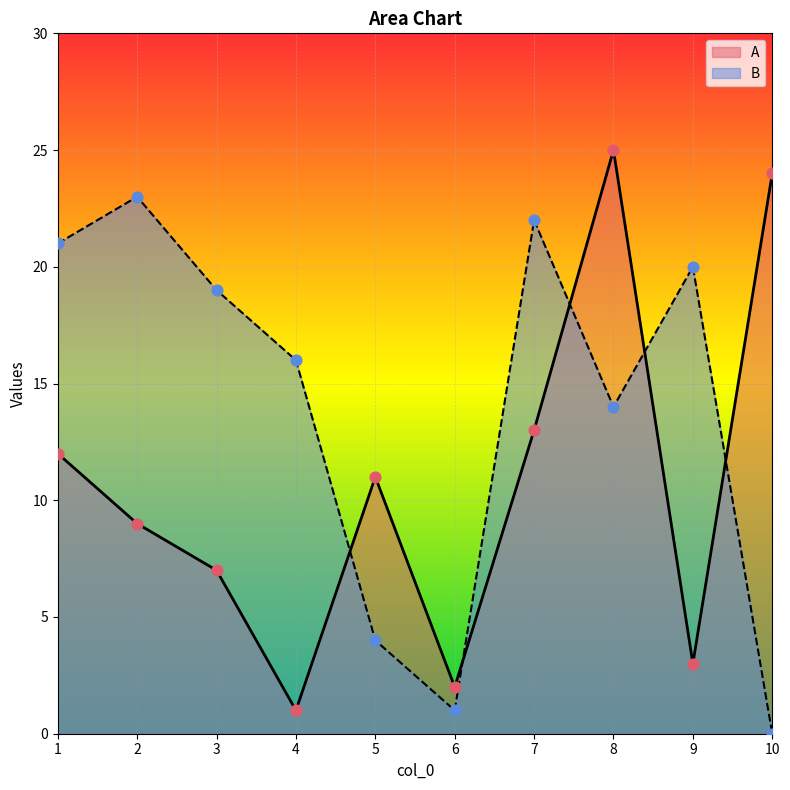

Which series reaches the maximum Y coordinate?

A